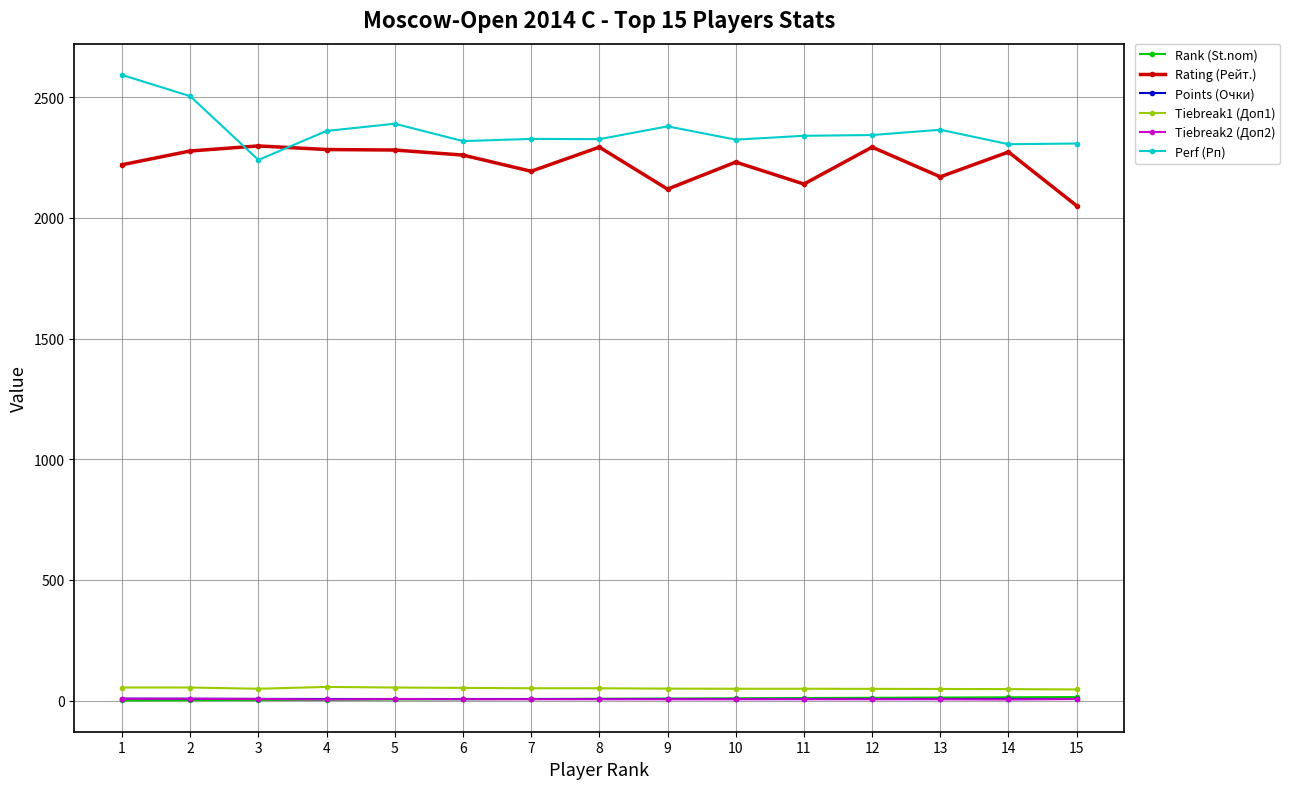

True or false: Rank (St.nom) and Rating (Рейт.) intersect in this chart.

False